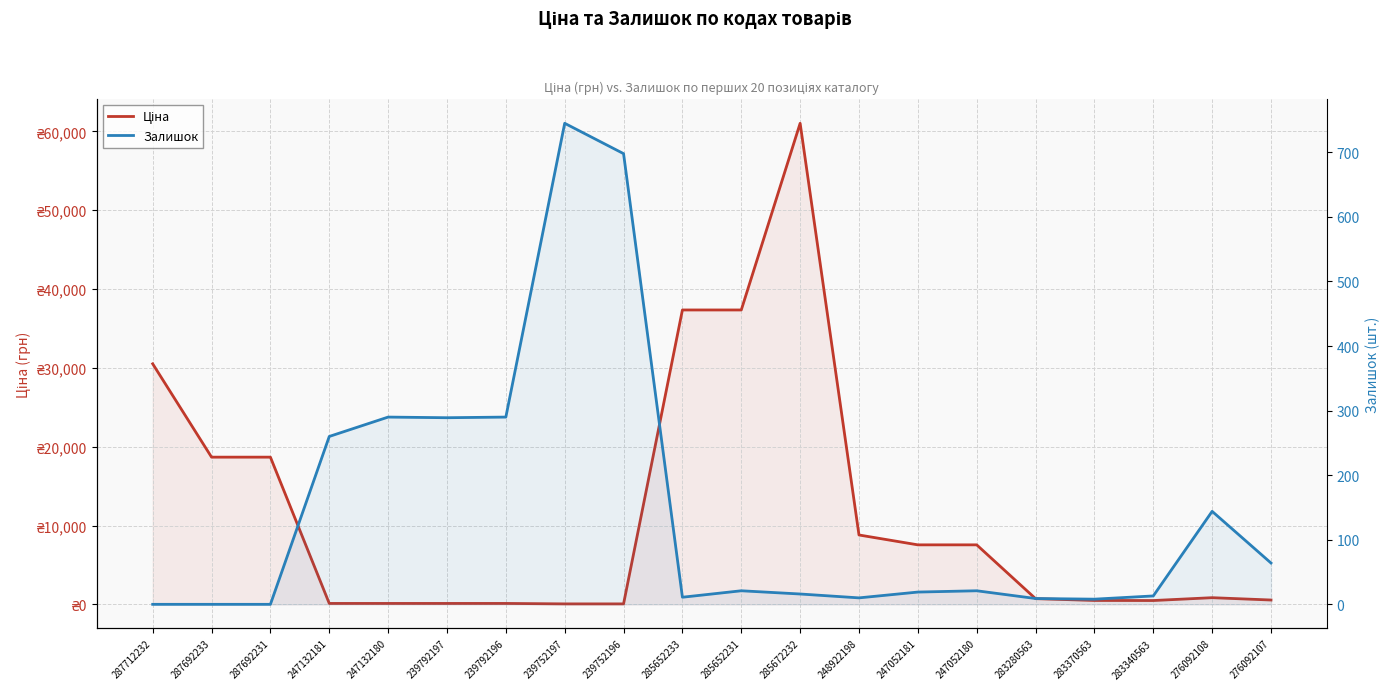

What is the total value across all series at 285672232?

61040.7